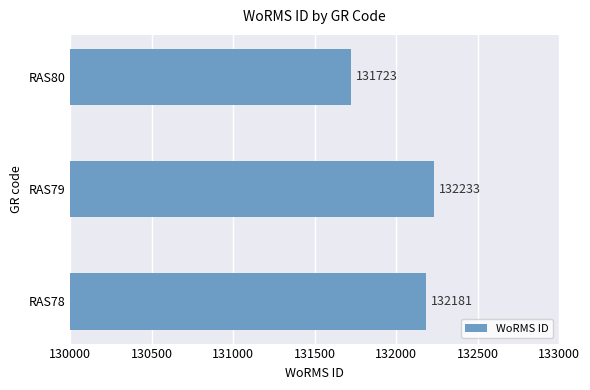

Rank the categories by value from highest to lowest.

RAS79, RAS78, RAS80